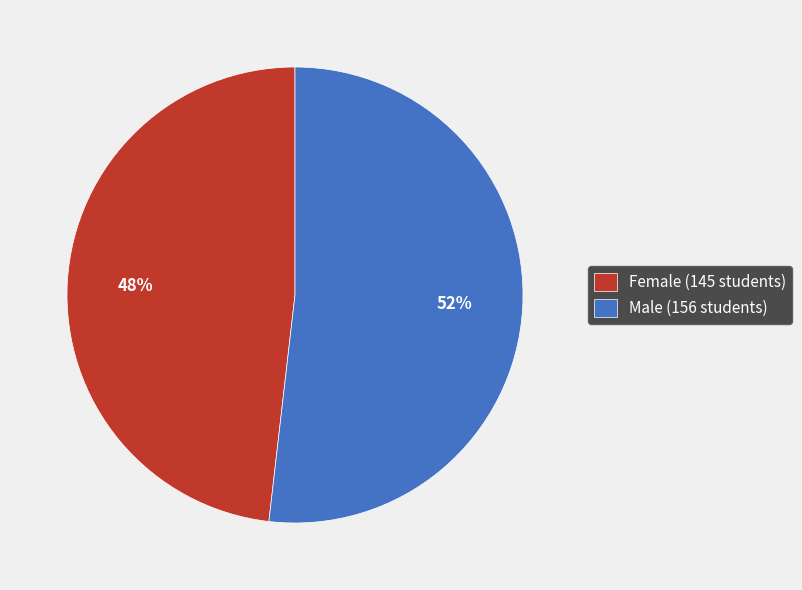

To the nearest percent, what portion does Male represent?

52%